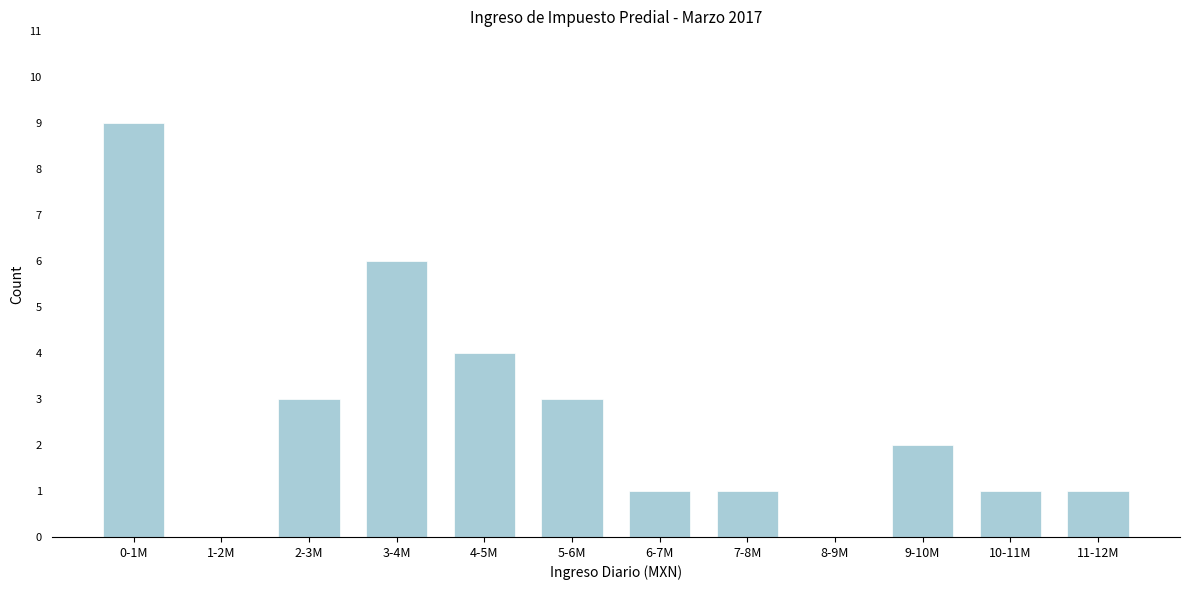

Reading left to right, what are all the values shown in this chart?

0-1M=9	1-2M=0	2-3M=3	3-4M=6	4-5M=4	5-6M=3	6-7M=1	7-8M=1	8-9M=0	9-10M=2	10-11M=1	11-12M=1